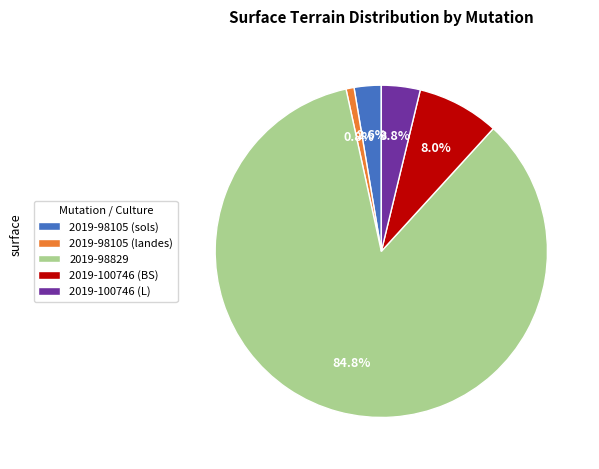

To the nearest percent, what portion does 2019-98829 represent?

85%